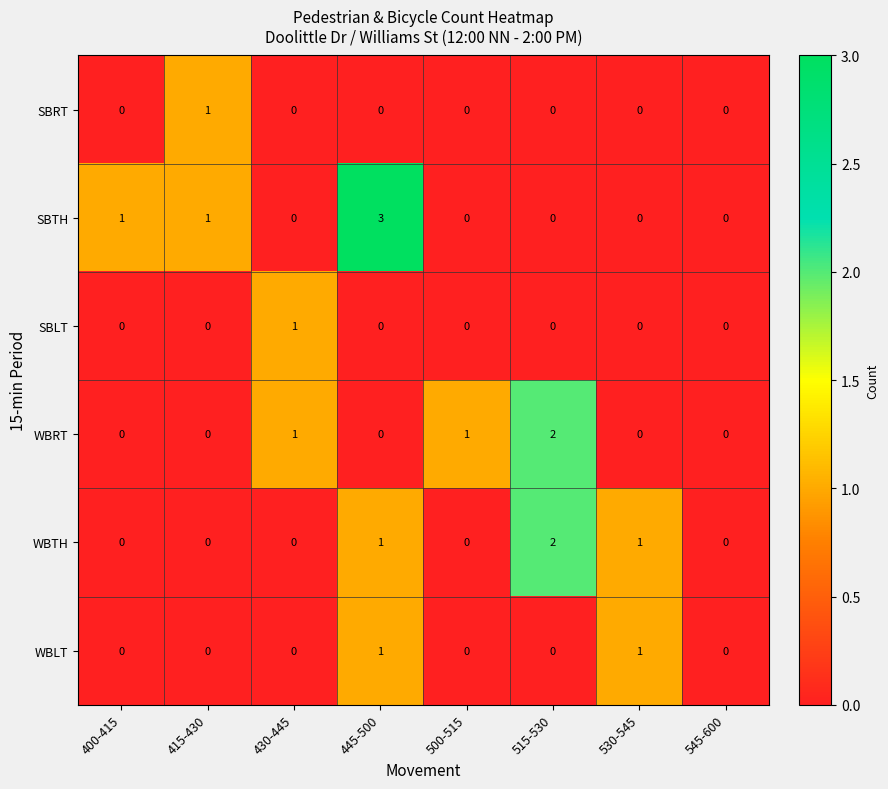

Which label corresponds to the largest value in the chart?

445-500